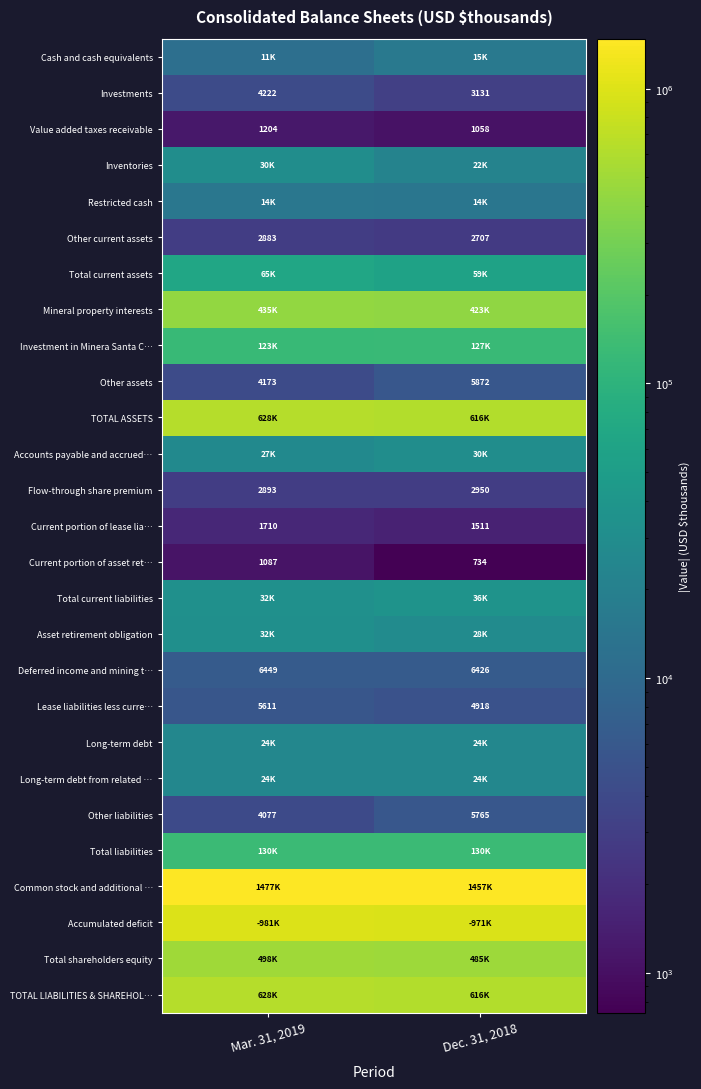

What is the sum of the Lease liabilities less curre… values at Dec. 31, 2018 and Mar. 31, 2019?

10529